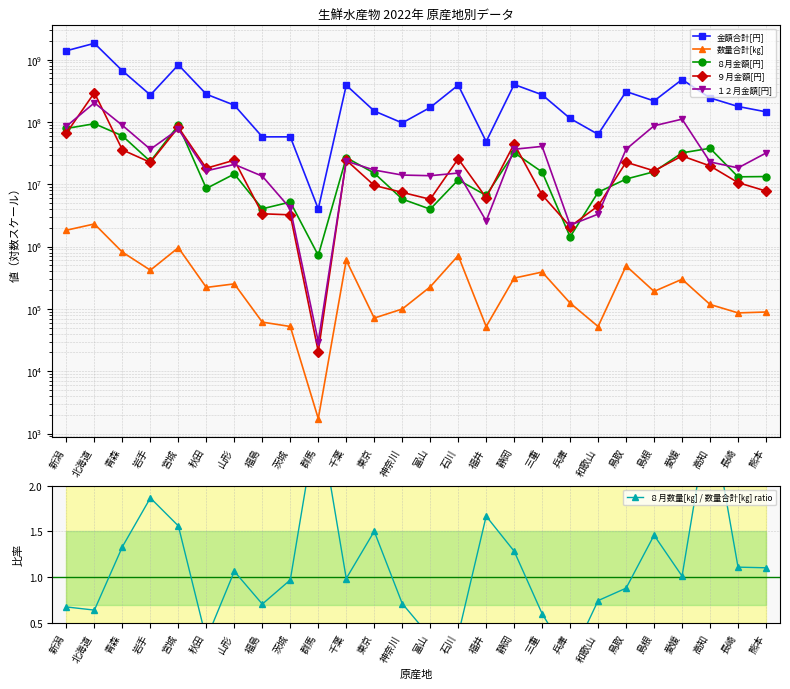

How many interior local peaks does the 金額合計[円] series have?

8